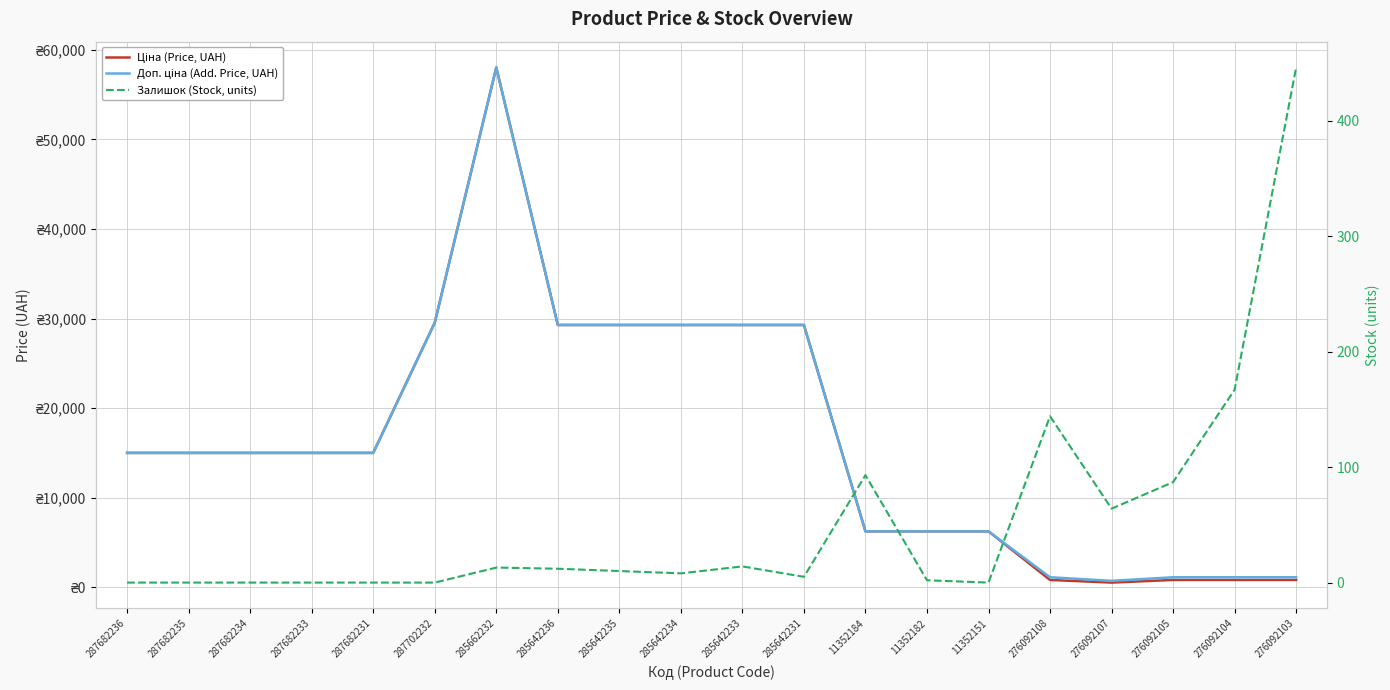

Does the chart have visible grid lines?

Yes